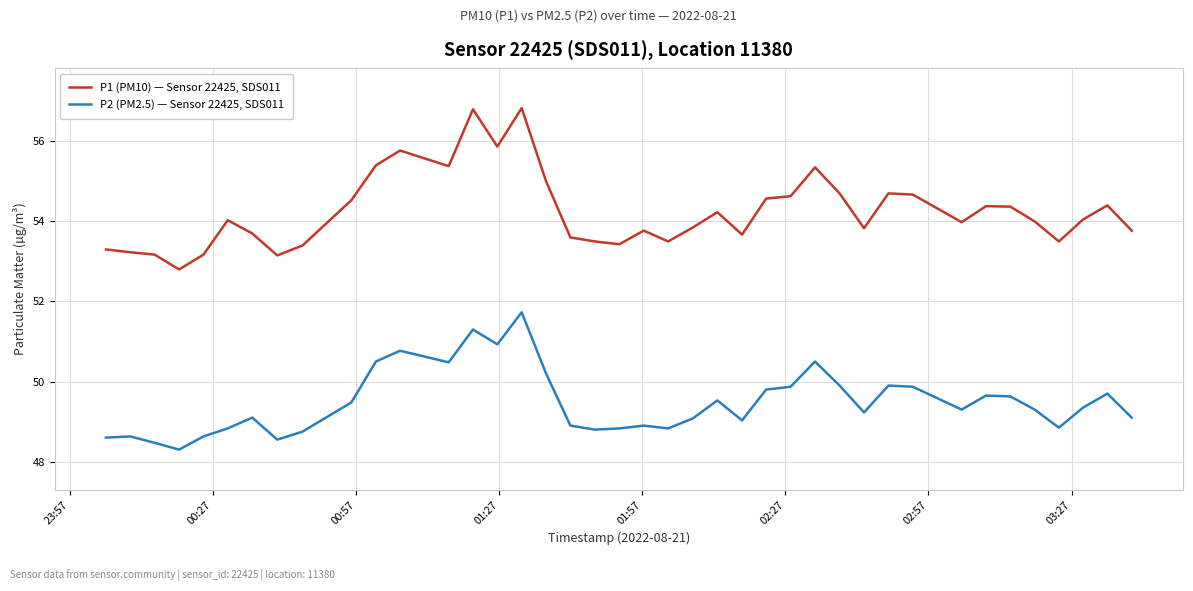

True or false: P1 (PM10) — Sensor 22425, SDS011 and P2 (PM2.5) — Sensor 22425, SDS011 cross at least once.

False